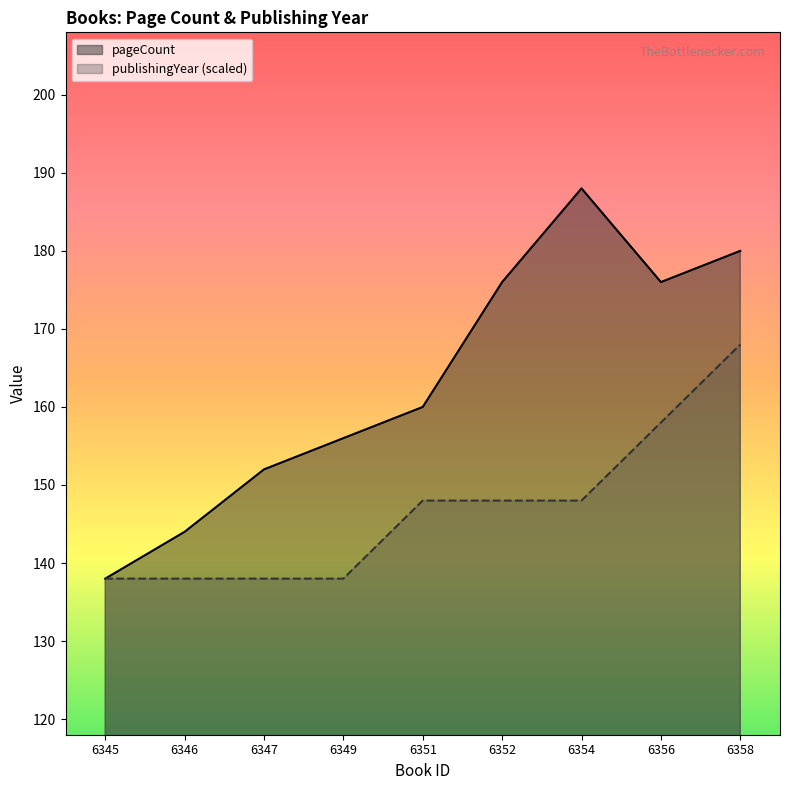

Reading left to right, extract all data points from this chart.

pageCount: 6345=138	6346=144	6347=152	6349=156	6351=160	6352=176	6354=188	6356=176	6358=180
publishingYear: 6345=138	6346=138	6347=138	6349=138	6351=148	6352=148	6354=148	6356=158	6358=168